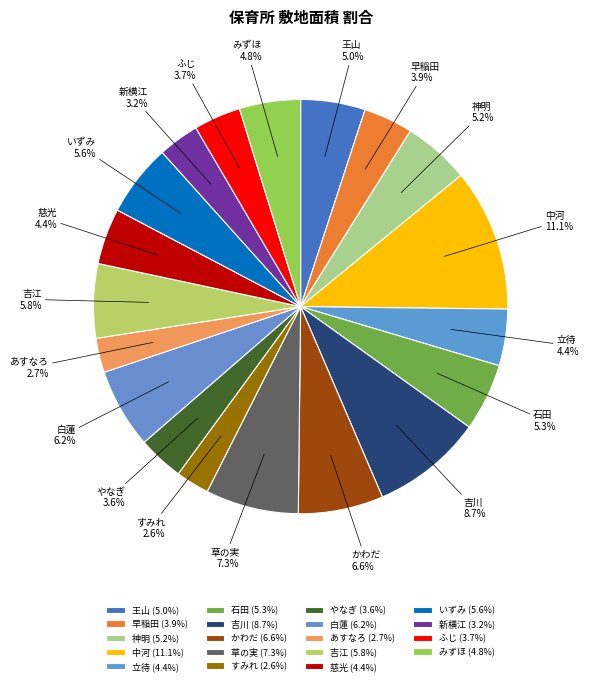

True or false: あすなろ accounts for 8% of the total.

False